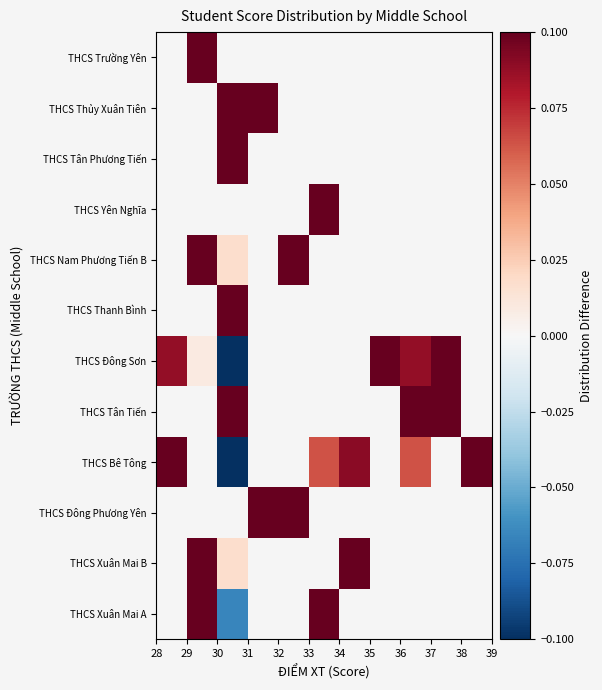

At how many categories does at least one series exceed 0?

11